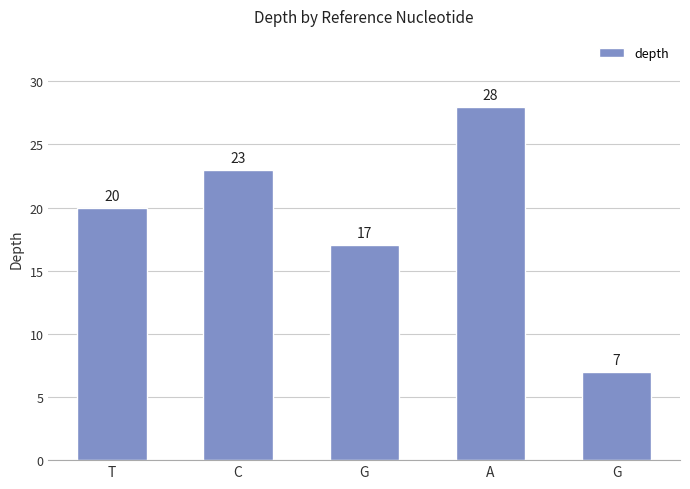

What is the change in value from T to C?

+3